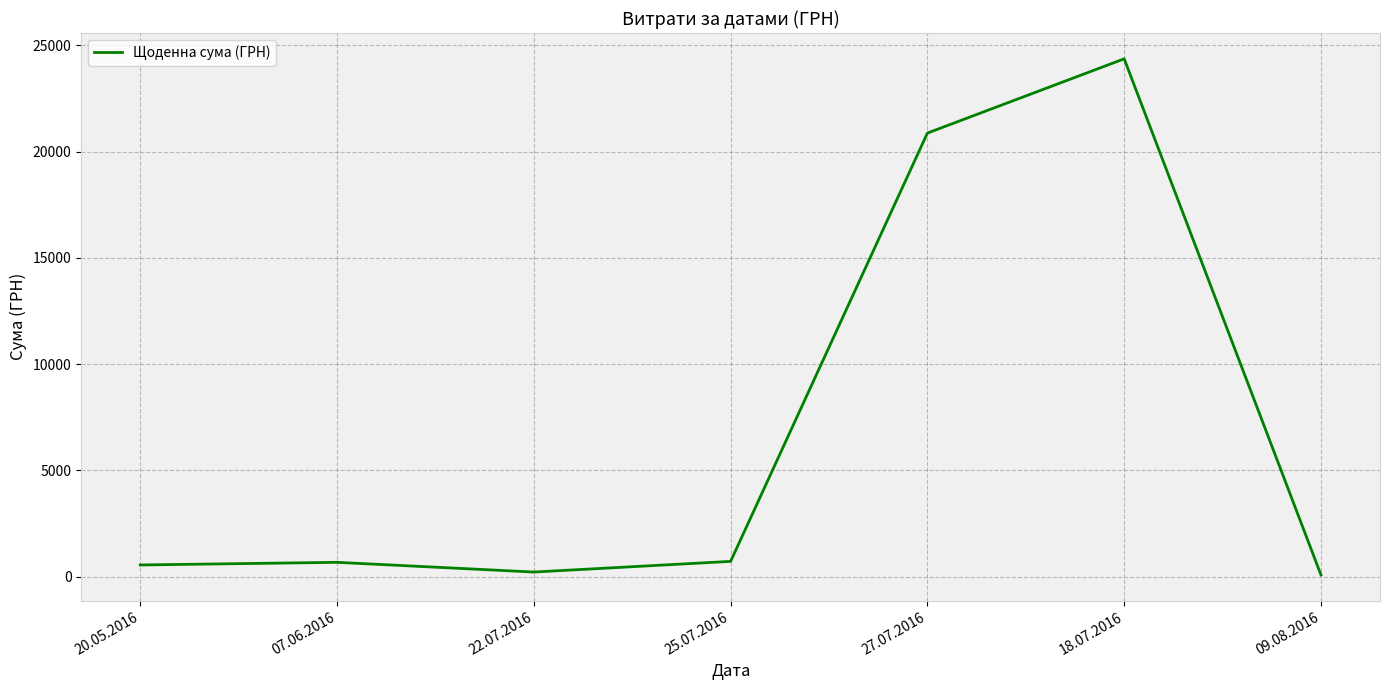

The chart shows a value of 546.0 at 20.05.2016. True or false?

True